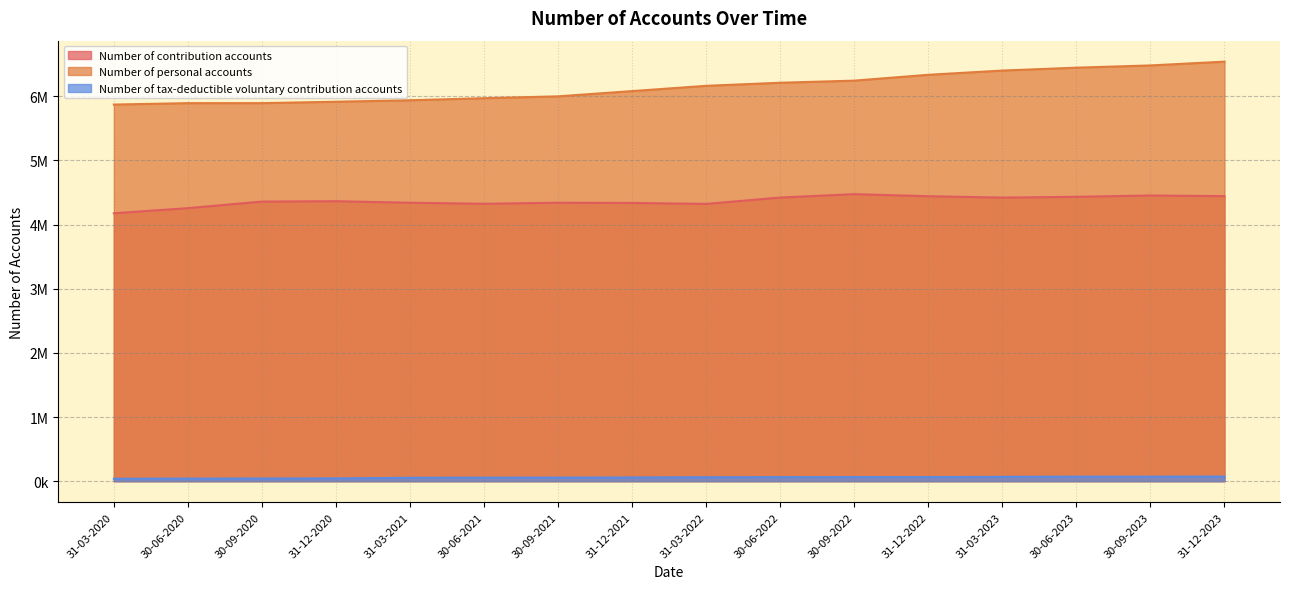

True or false: Number of personal accounts has a value of 6000000 at 30-09-2021.

True